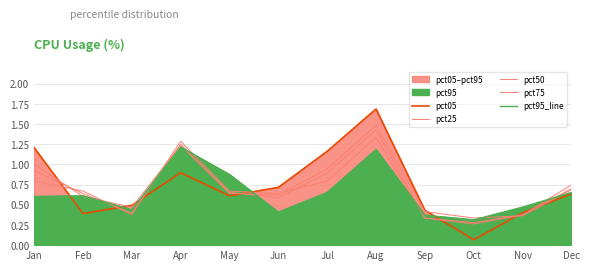

Does the chart display data point markers on the line(s)?

No